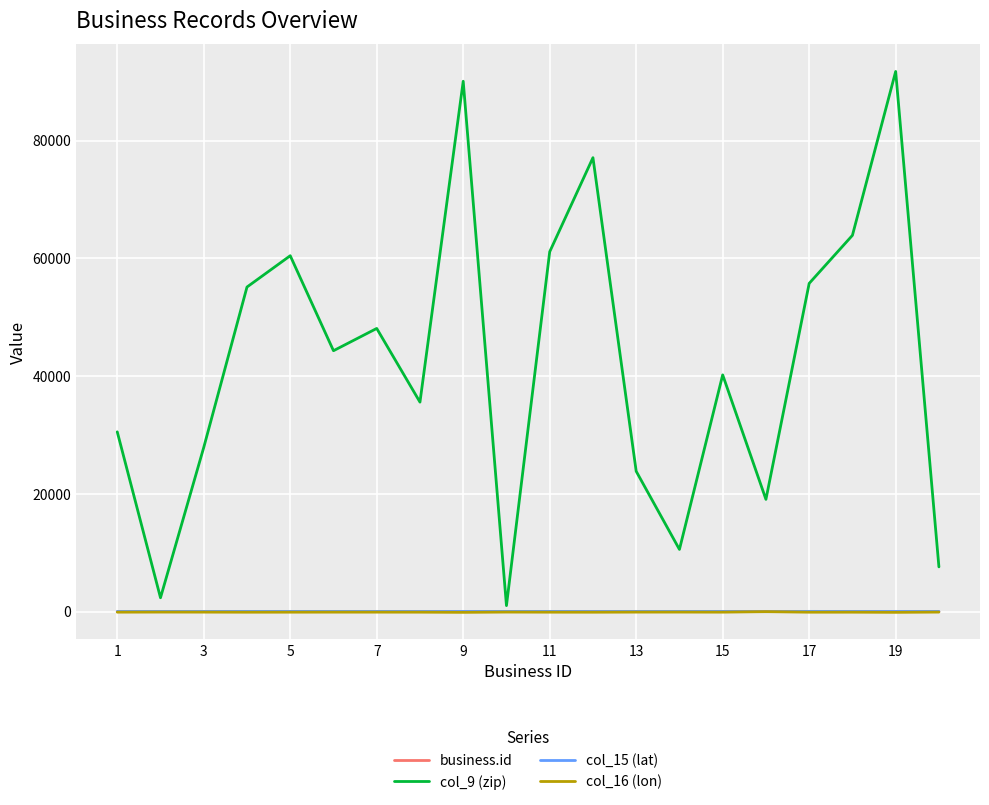

Which series has the widest spread of values?

col_9 (zip)